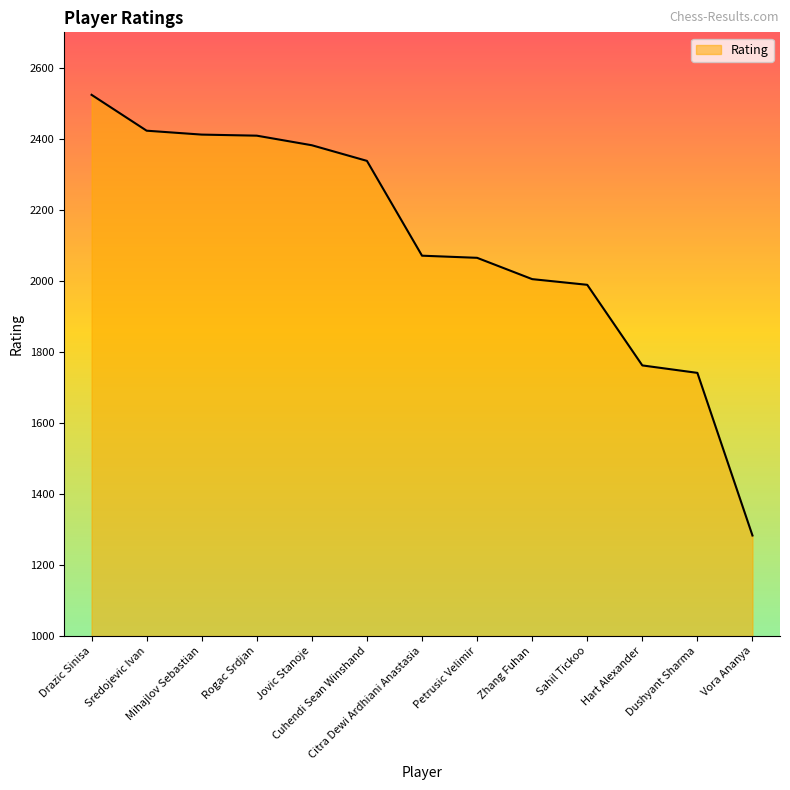

At which category does the chart reach its peak across all series?

Drazic Sinisa